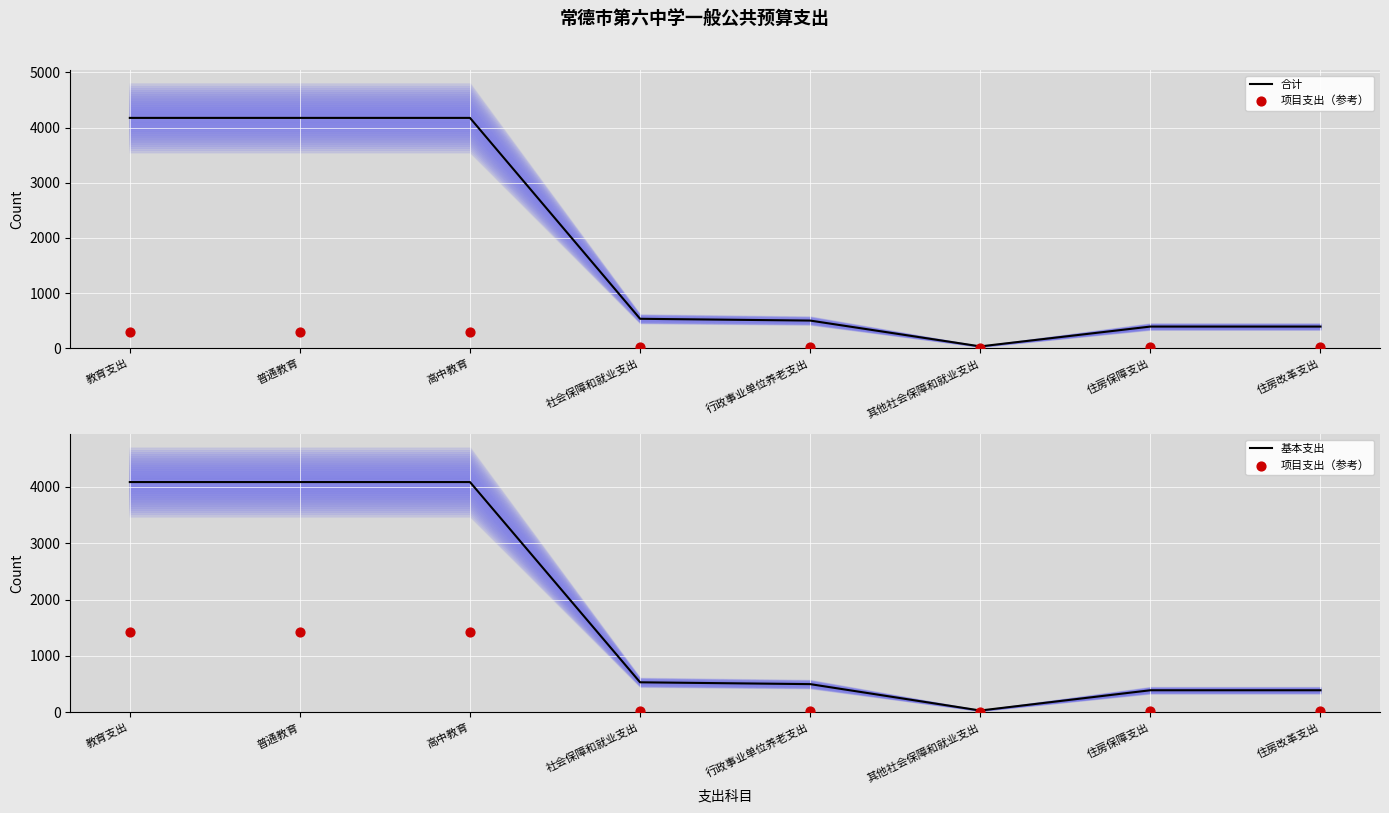

Which series has the largest total across all categories?

合计